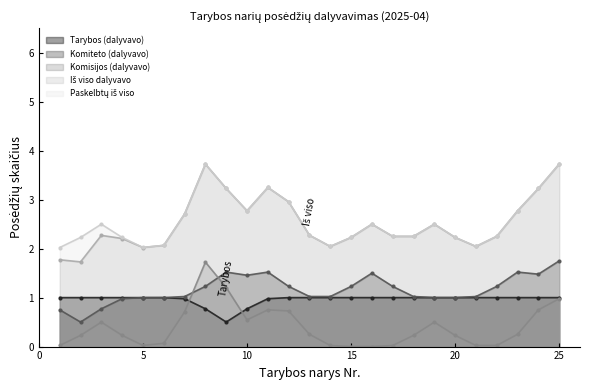

True or false: Komisijos (dalyvavo) has a value of 0 at 10.

True